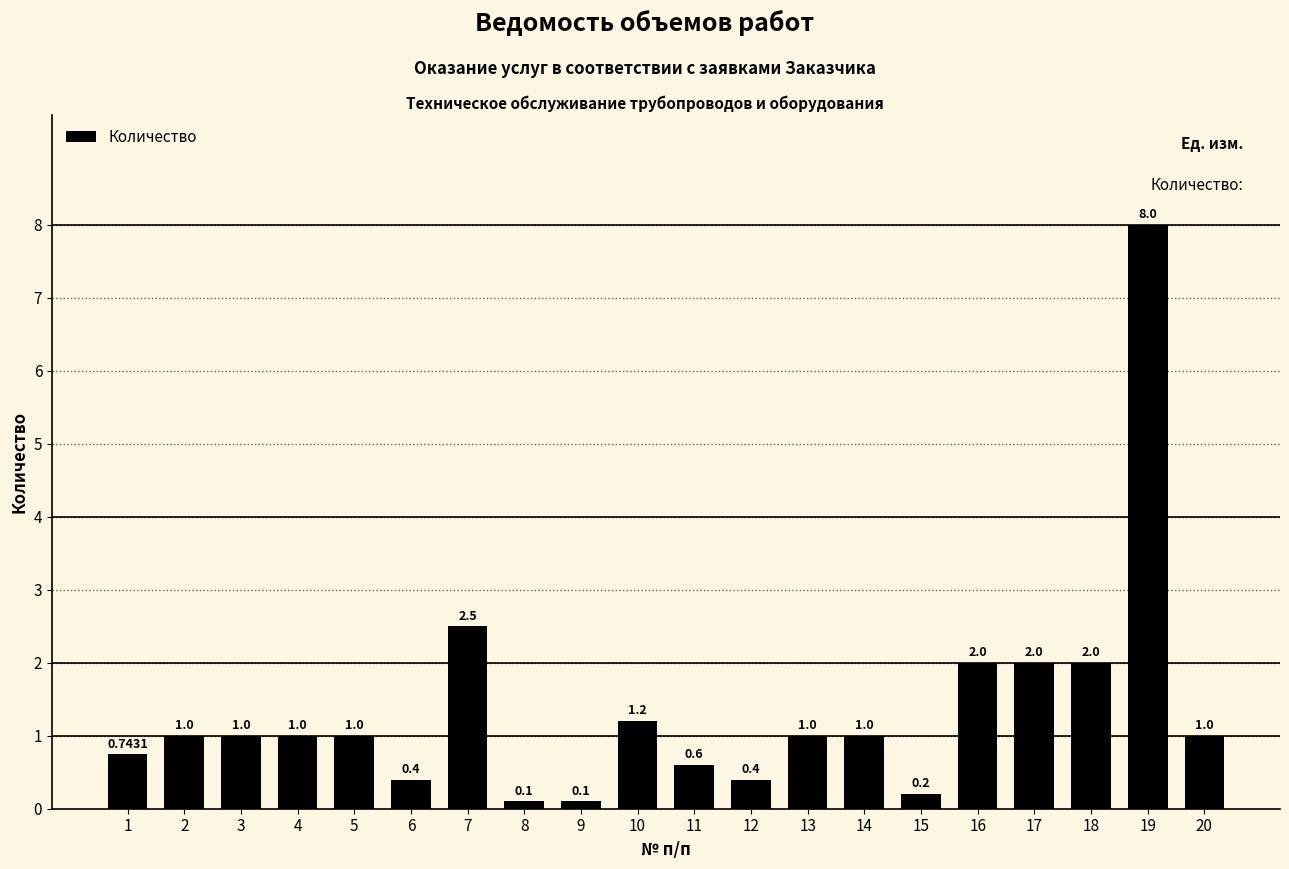

Is it true that the value at 17 is 3.1?

False